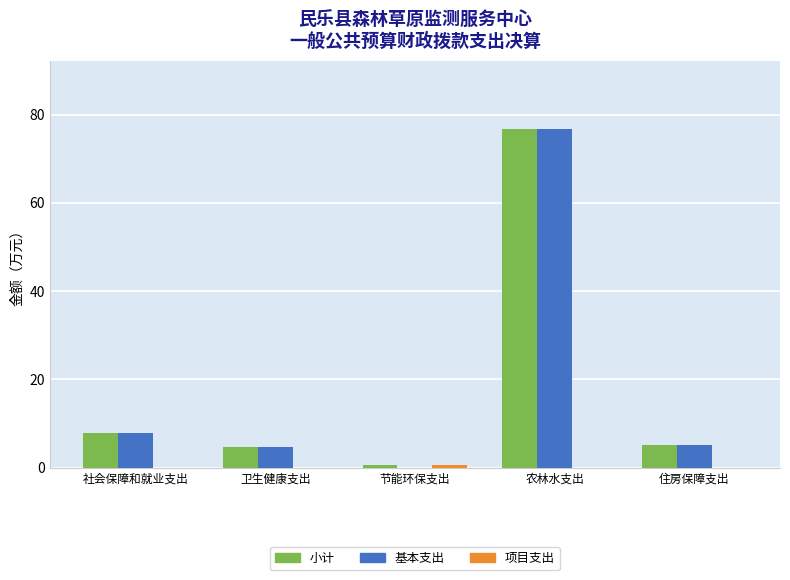

At which label does 基本支出 reach its peak?

农林水支出